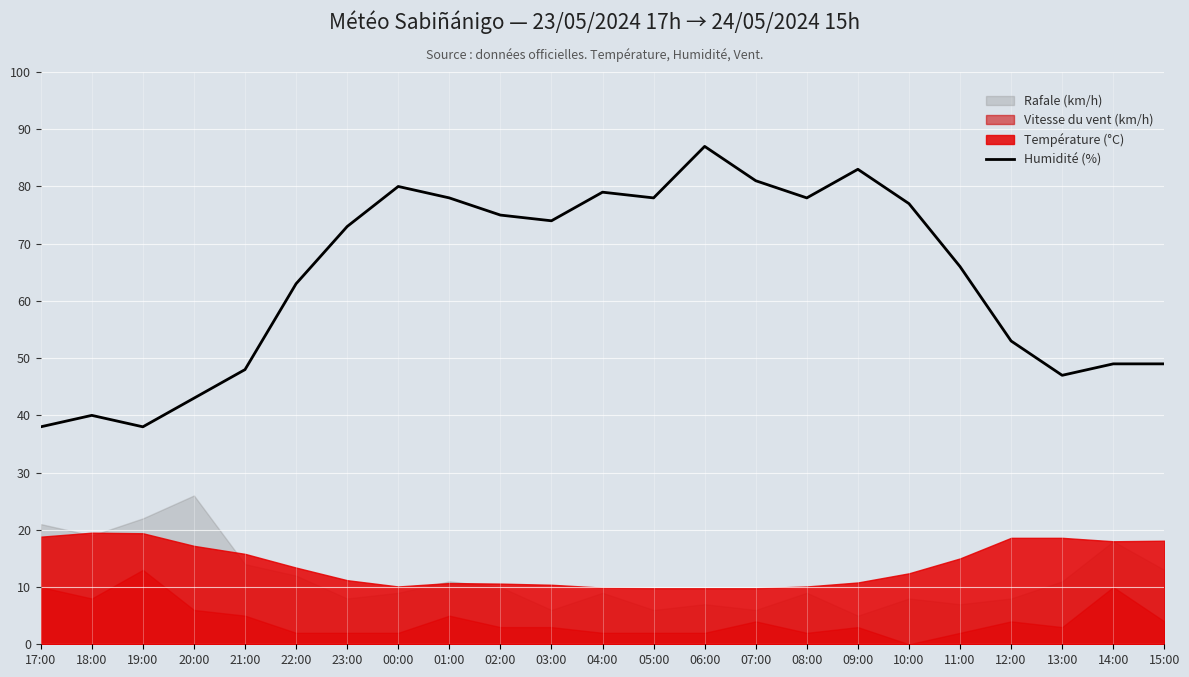

What is the average value?

64